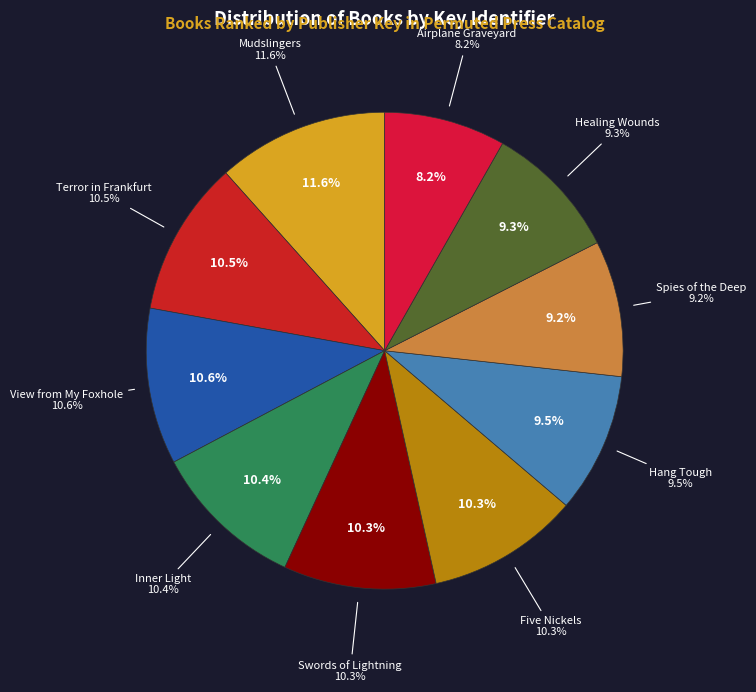

Approximately how many times larger is the value at Spies of the Deep compared to Mudslingers?

0.8